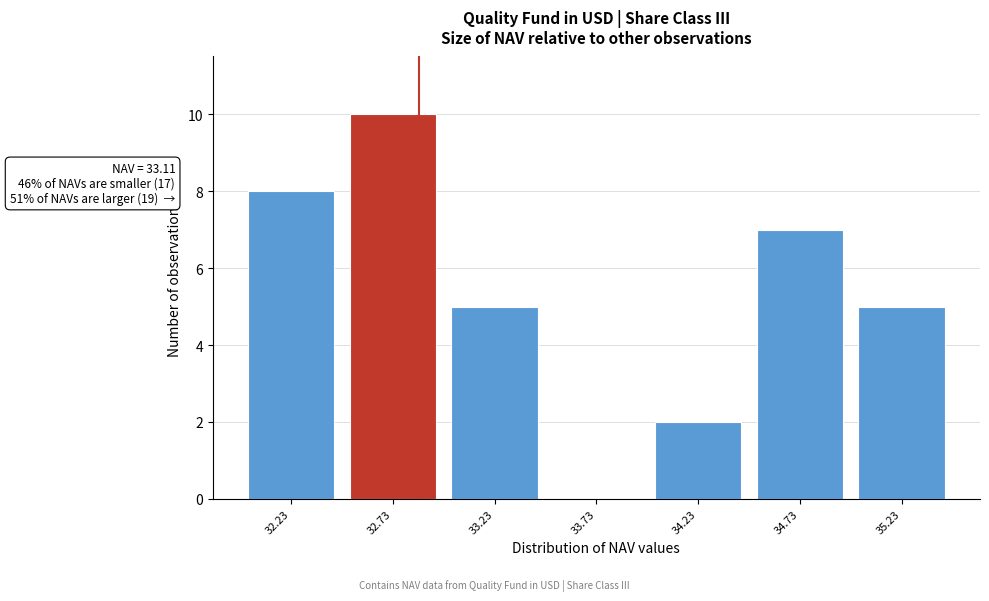

Reading left to right, transcribe all the data shown in this chart.

32.23=8	32.73=10	33.23=5	33.73=0	34.23=2	34.73=7	35.23=5